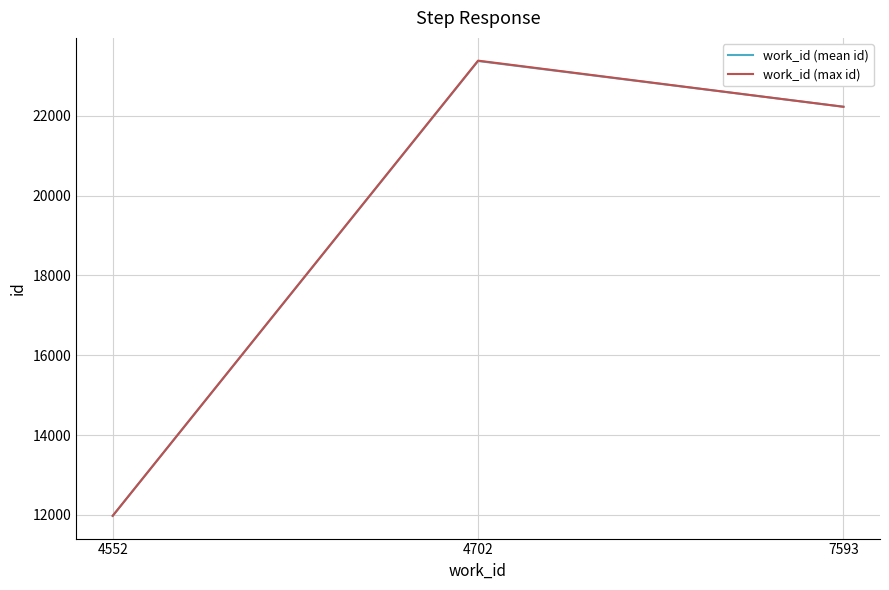

At which label does work_id (mean id) first exceed 22227?

4702